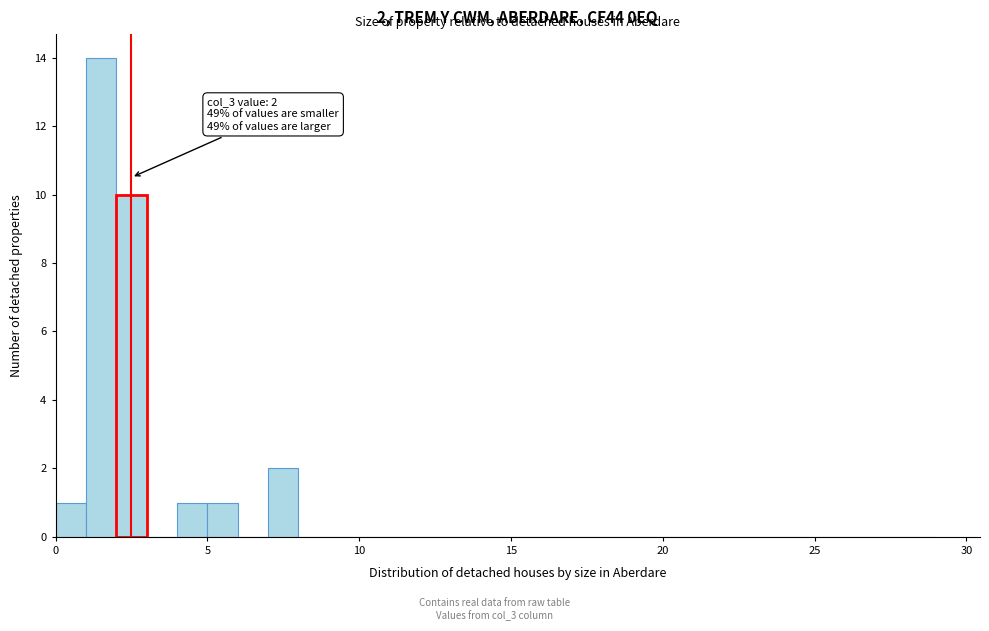

Around what value on the x-axis is the tallest bar? Give the approximate position of its centre, as read against the axis.

1.5